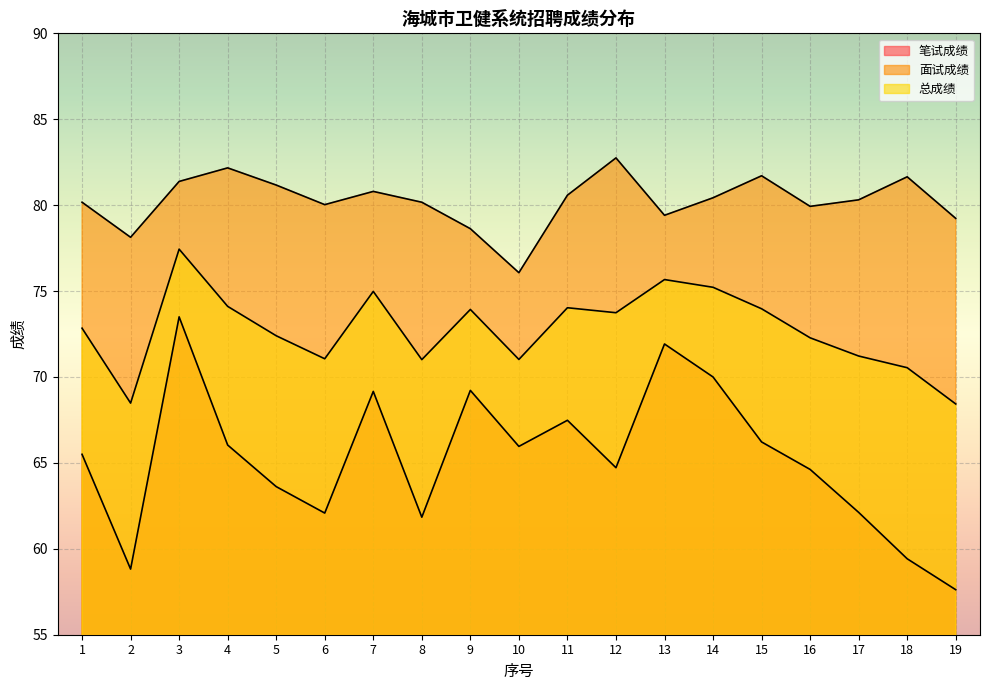

List the series in order of their overall mean, lowest first.

笔试成绩, 总成绩, 面试成绩